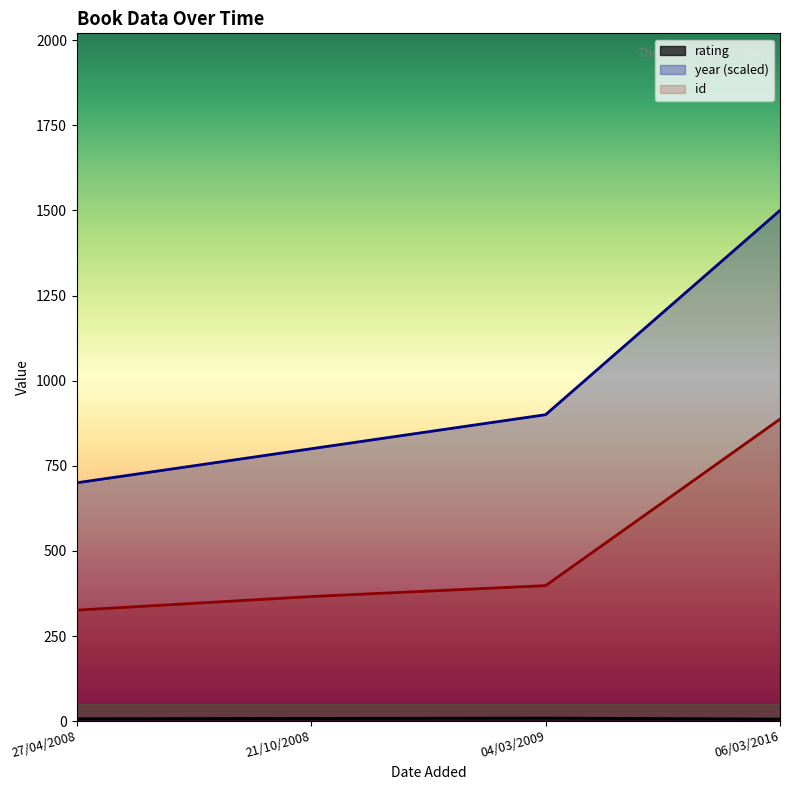

What is the difference between the year values at 21/10/2008 and 06/03/2016?

700